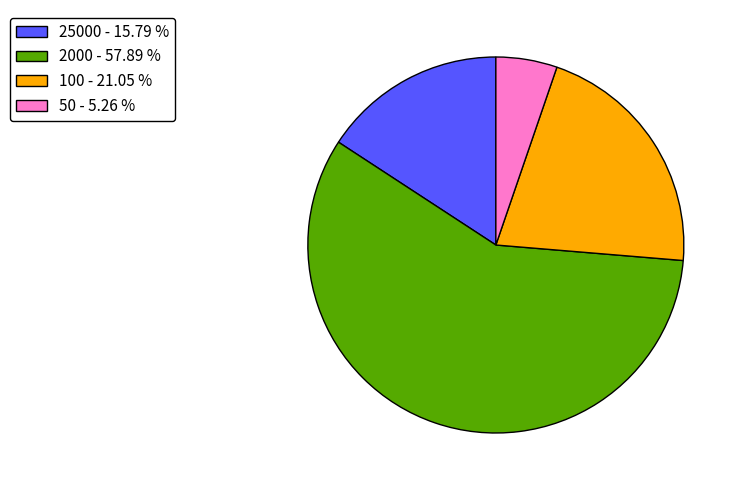

What is the smallest slice in the pie chart?

50